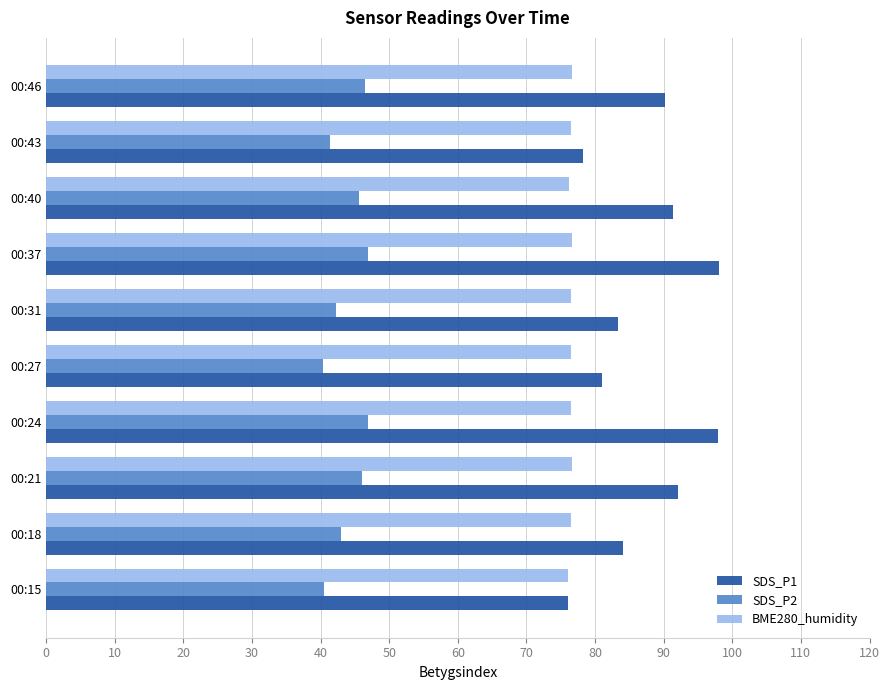

What is the lowest value of the SDS_P1 series?

76.0